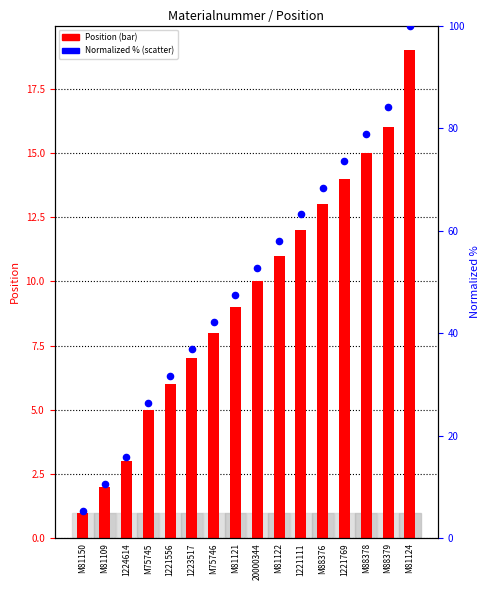

What is the total value across all series at M75745?

31.3